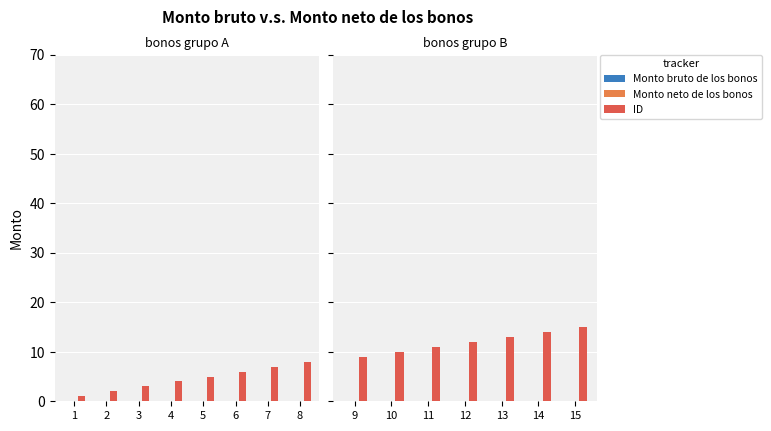

Is the value of ID at 13 greater than the value of Monto bruto de los bonos at 14?

Yes